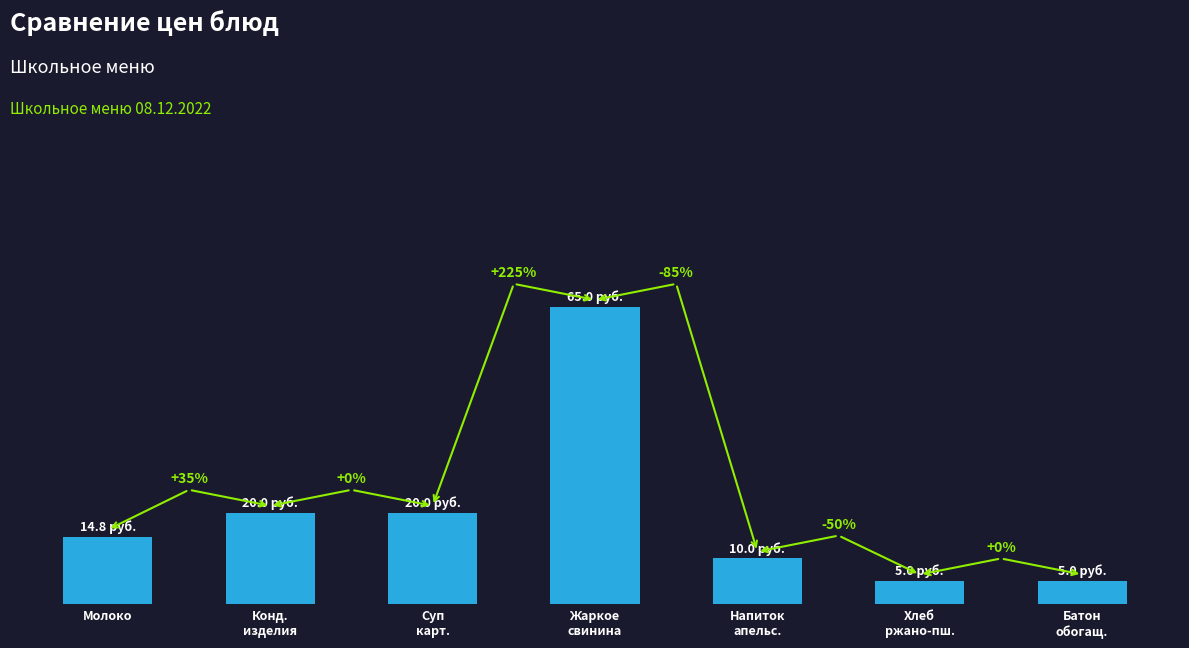

Does the chart contain any negative values?

No